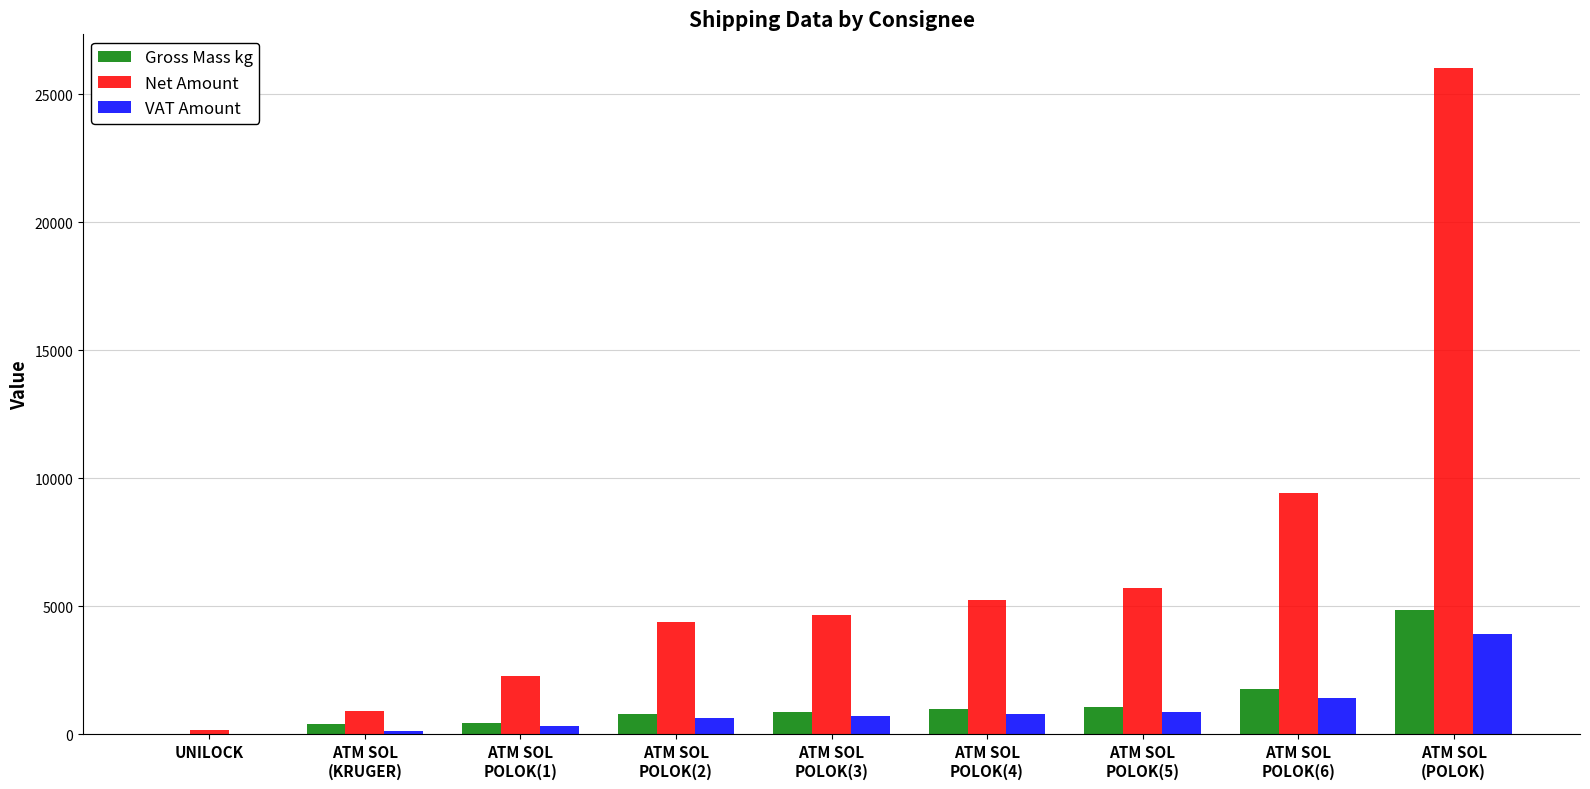

How many categories are shown in the chart?

9